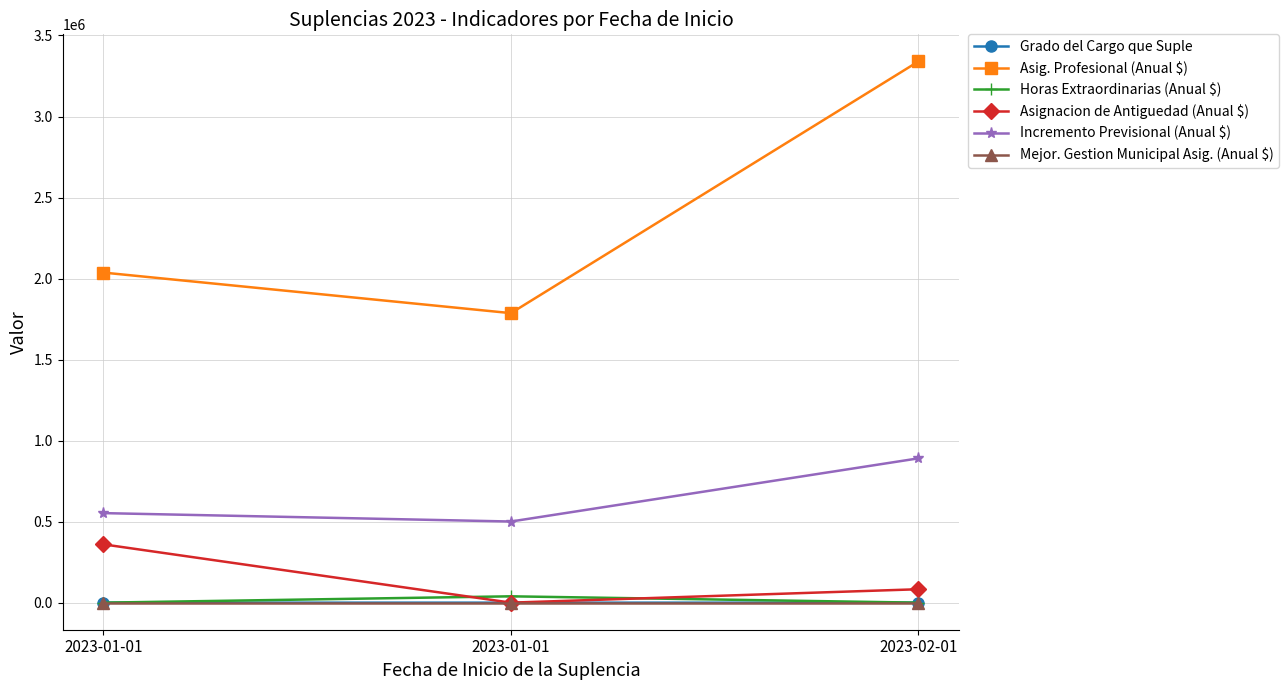

Which series has the largest total across all categories?

Asig. Profesional (Anual $)